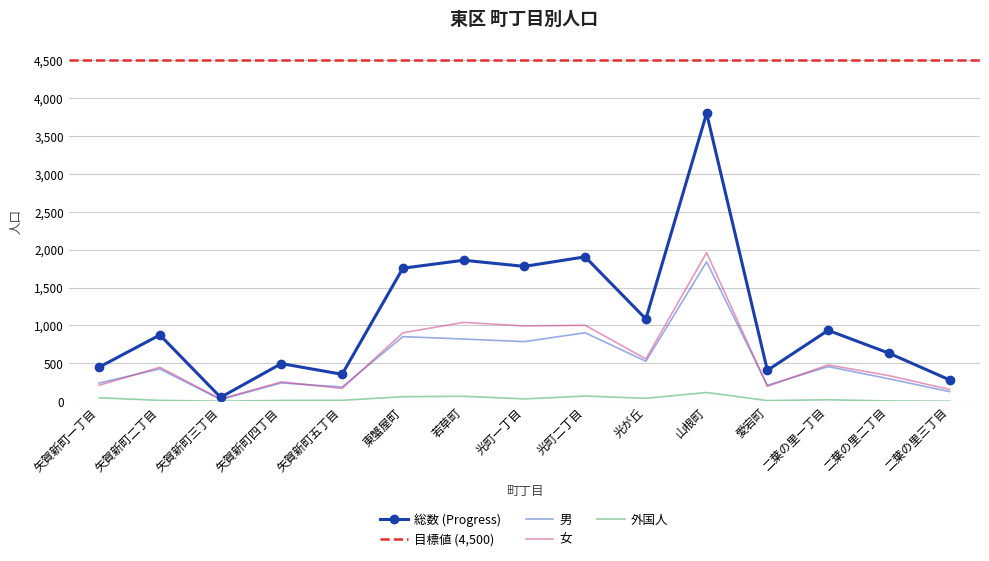

Is the value of 女 at 若草町 greater than the value of 外国人 at 矢賀新町一丁目?

Yes